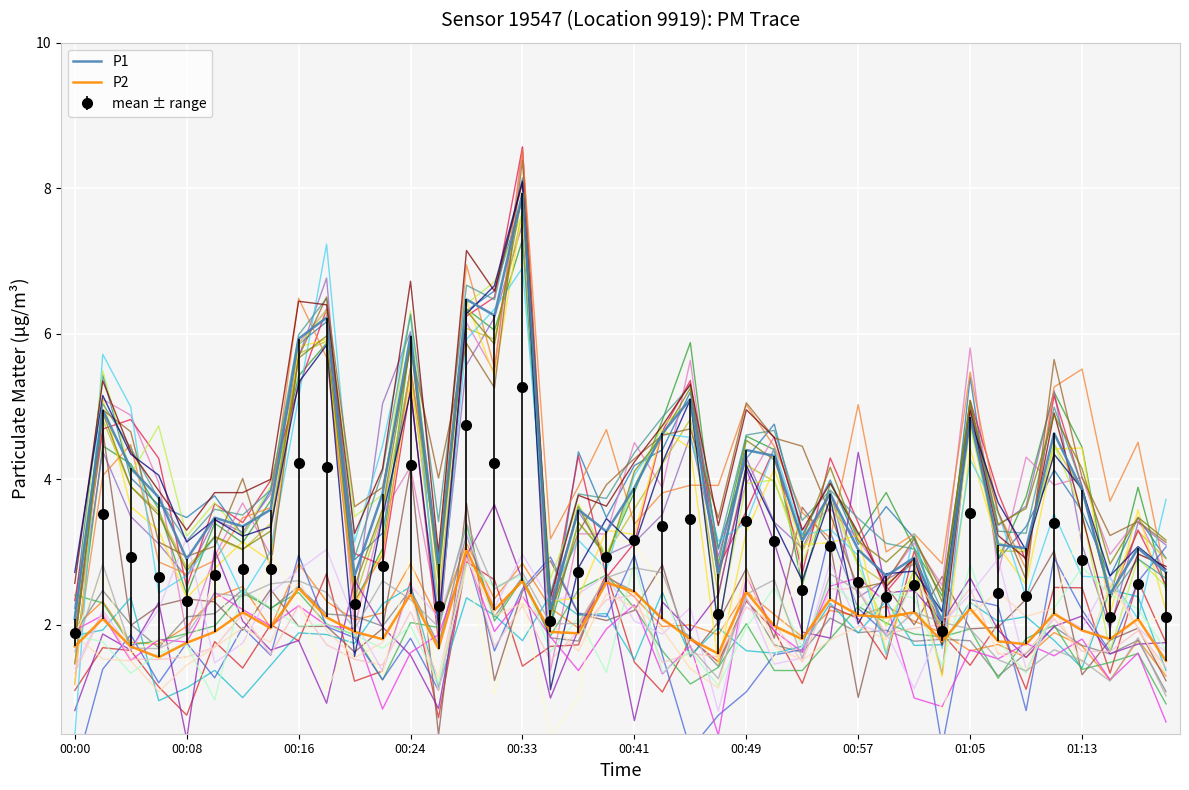

Where is P2 nearest to the value 2?

00:51